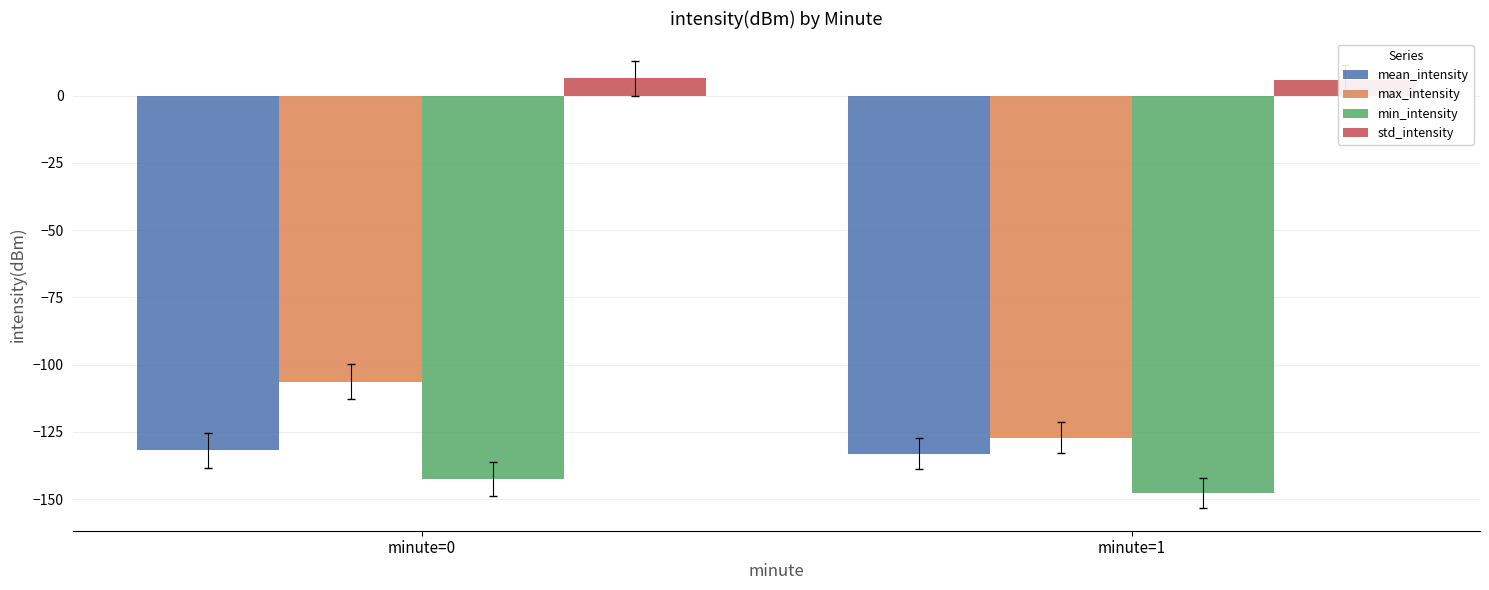

Where does the std_intensity series first go above 6?

minute=0